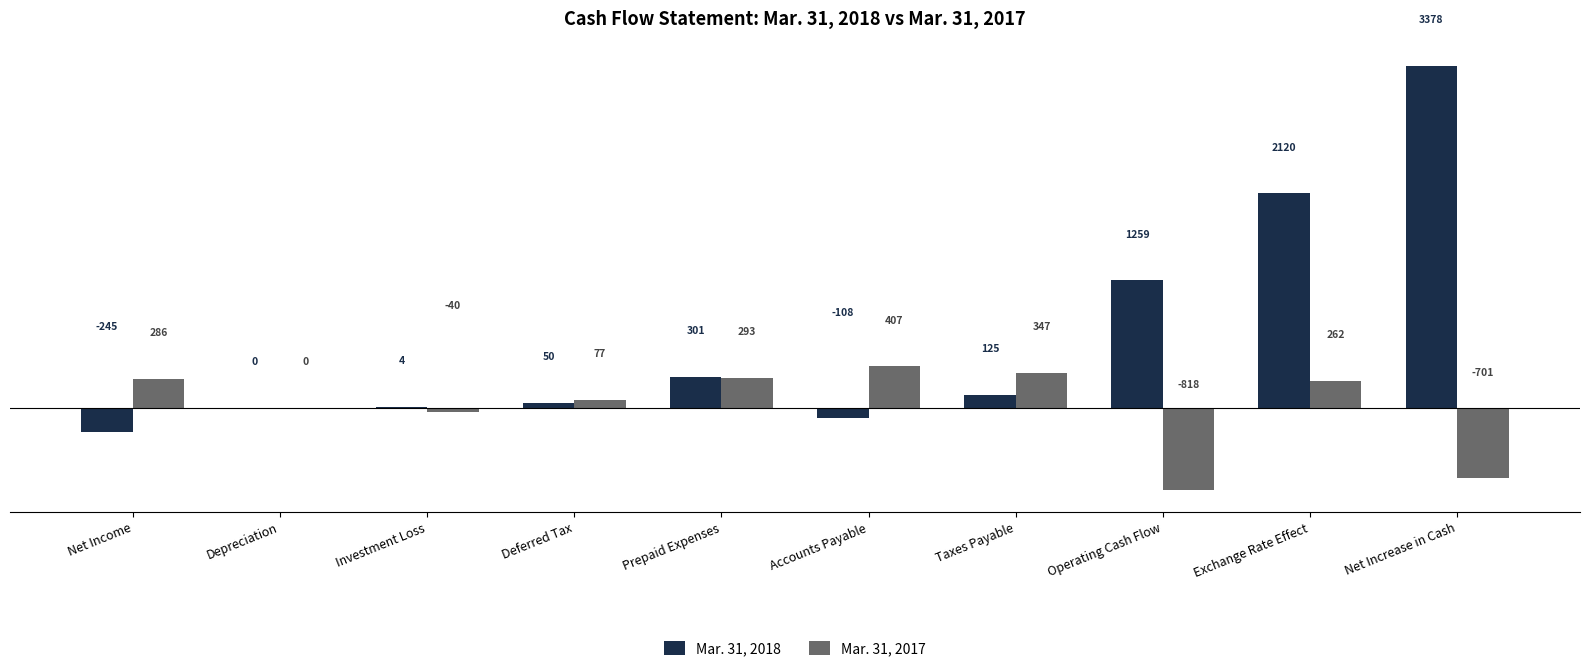

Are the bars grouped side by side (vs. stacked)?

Yes